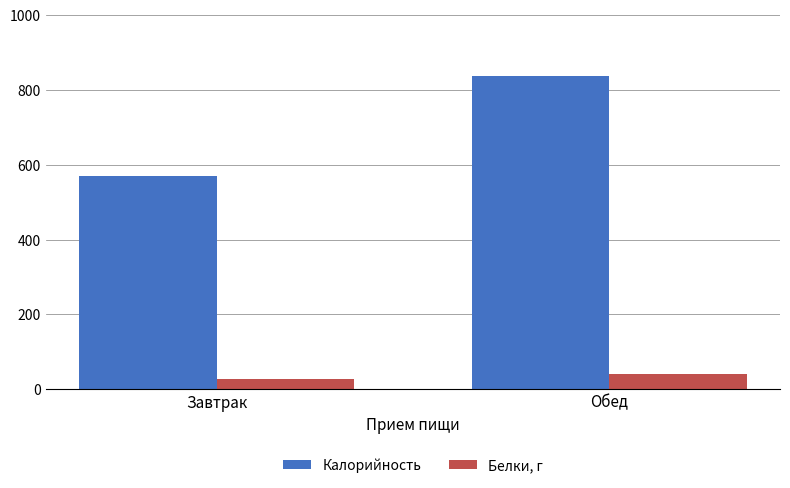

How many series are shown in this chart?

2